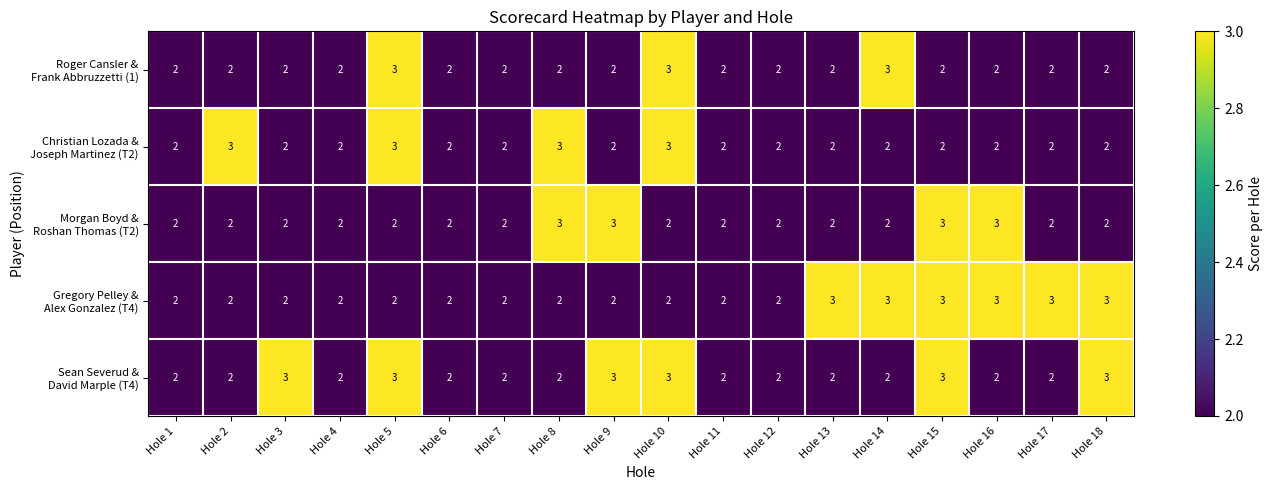

What is the total value across all series at Hole 3?

11